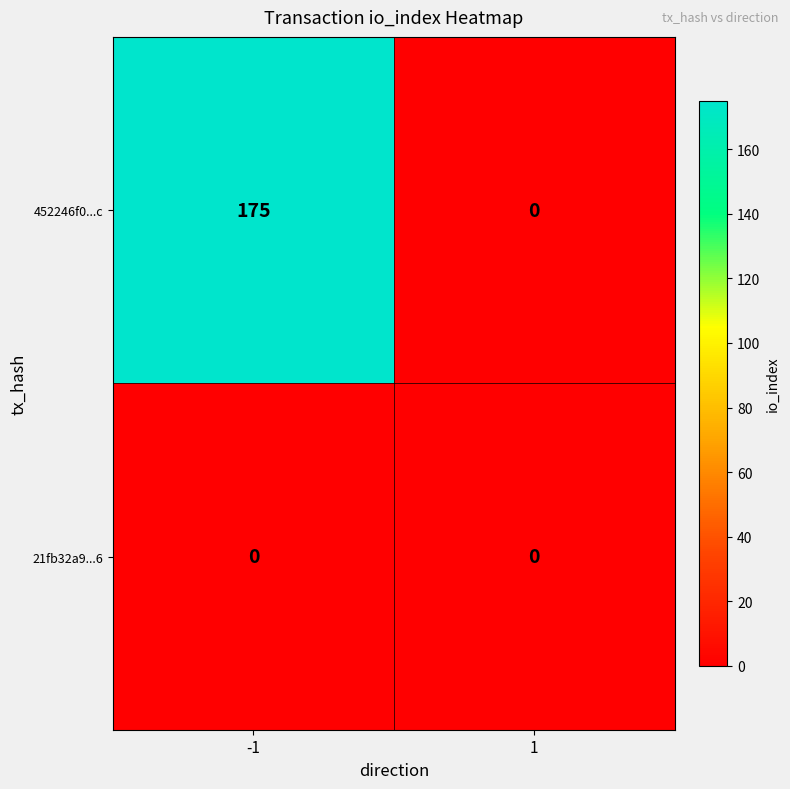

The 21fb32a9...6 series shows 0 at 1. True or false?

True